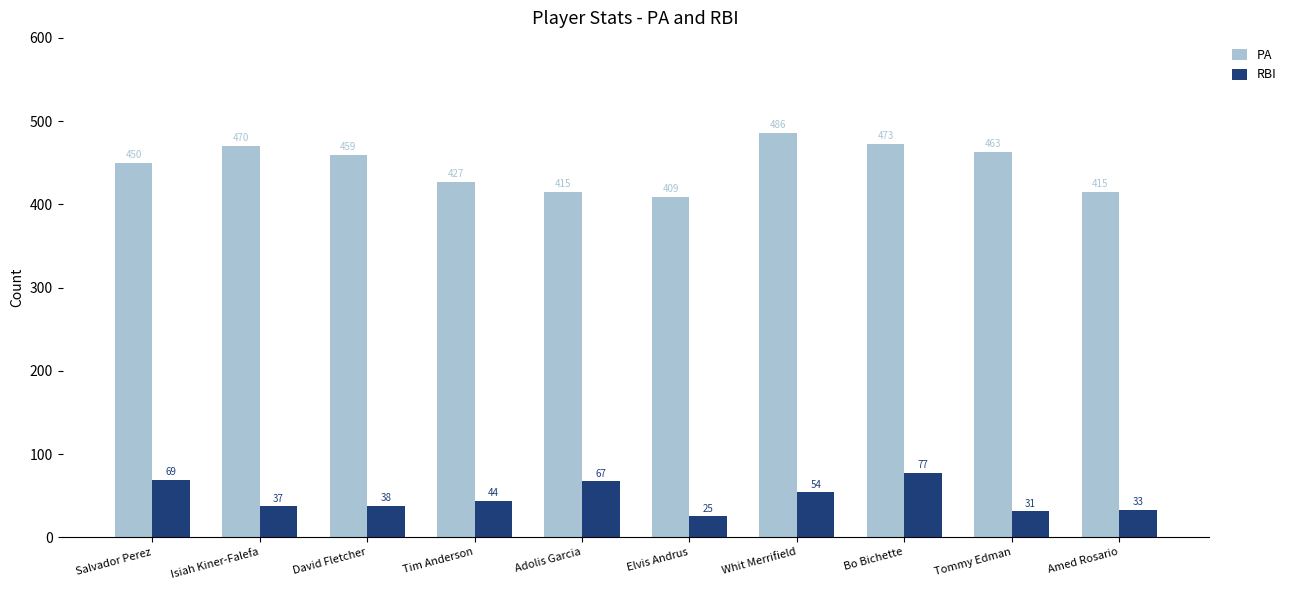

What position from the left is Tim Anderson?

4